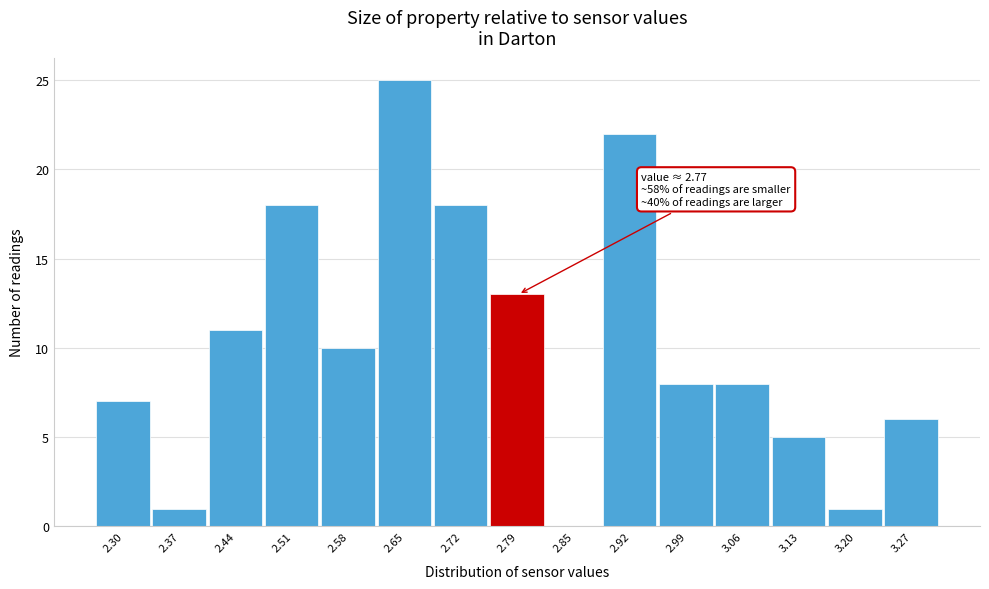

Which range on the x-axis has the tallest bar?

2.61 to 2.68